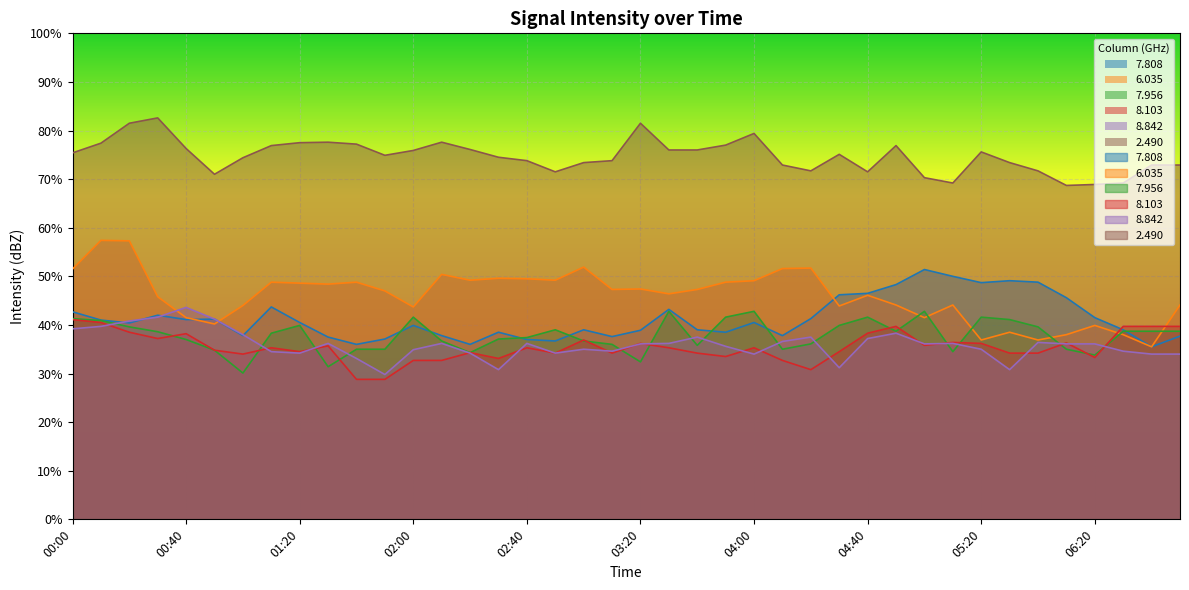

At which category does the chart reach its minimum across all series?

01:40